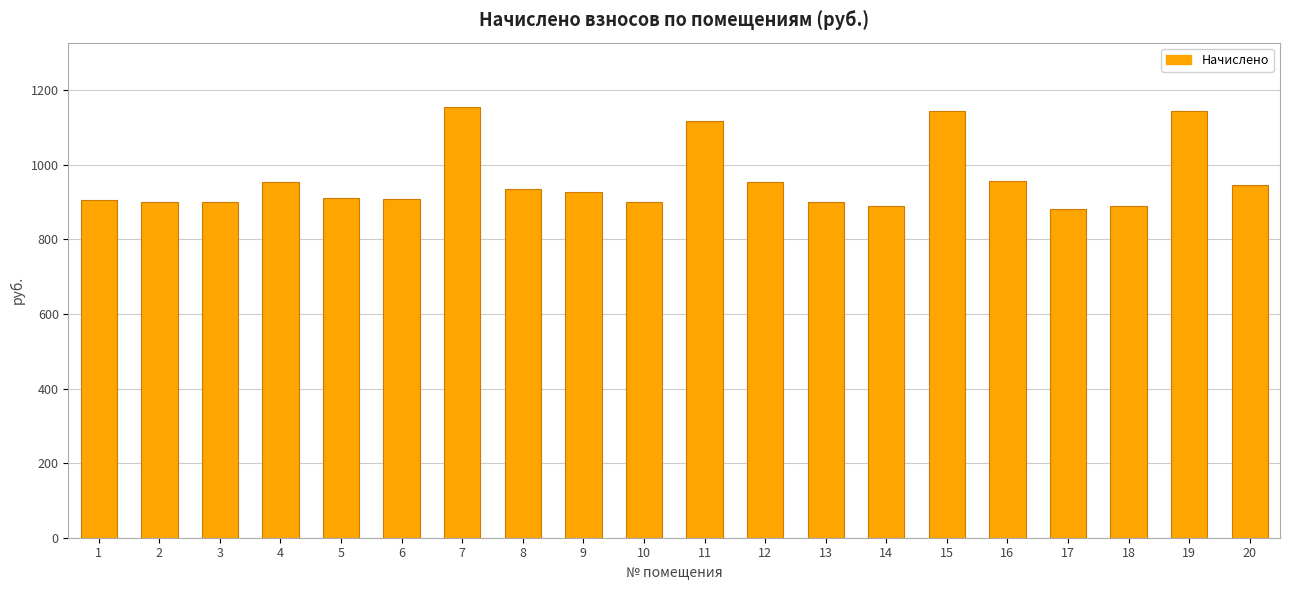

What is the maximum value shown in the chart?

1154.1